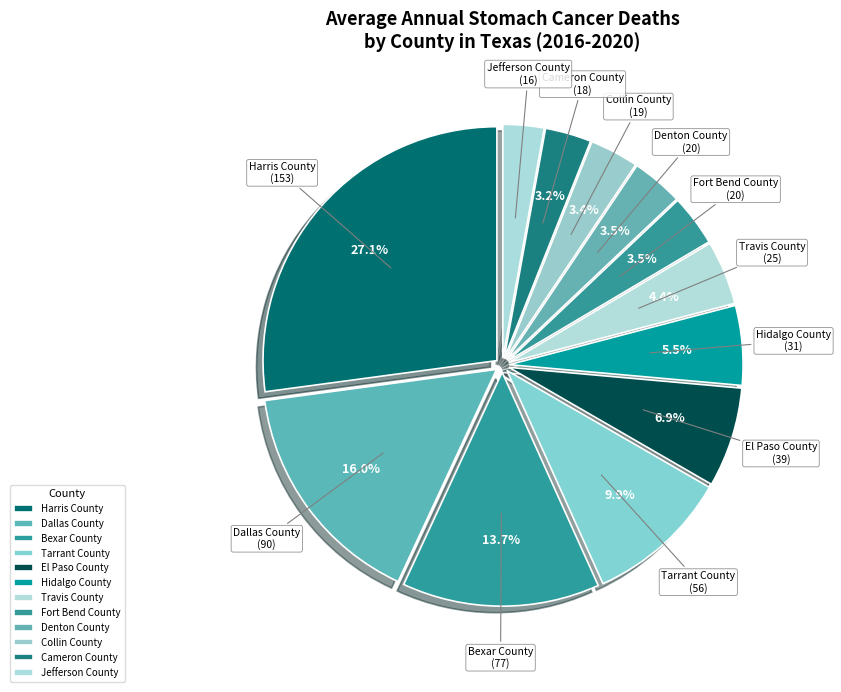

The Dallas County slice represents 16% of the pie. True or false?

True